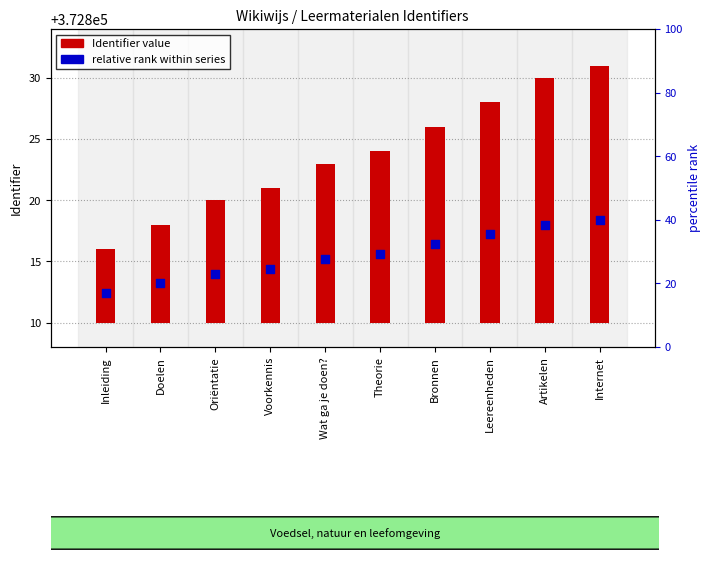

At how many categories does at least one series exceed 10866?

10